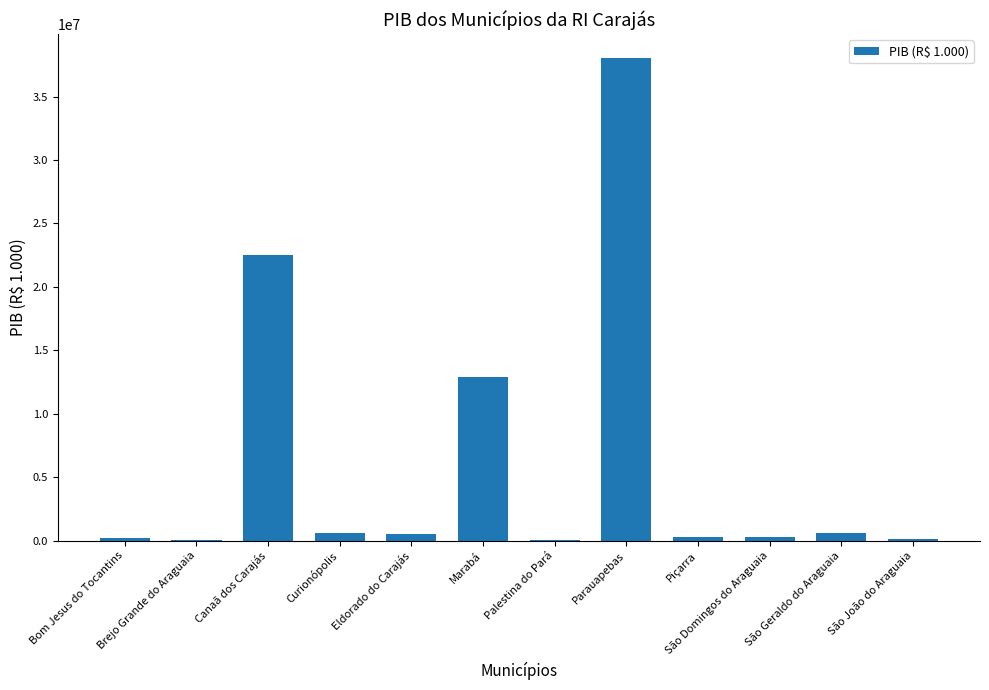

Count the number of data series in this chart.

1